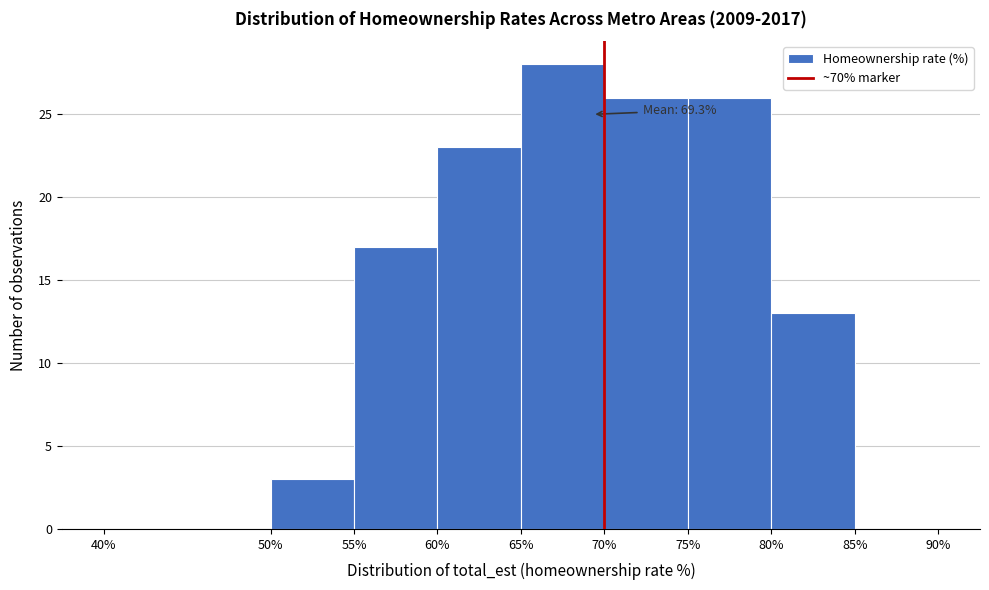

Over which range of the x-axis is the bar tallest?

65% to 70%